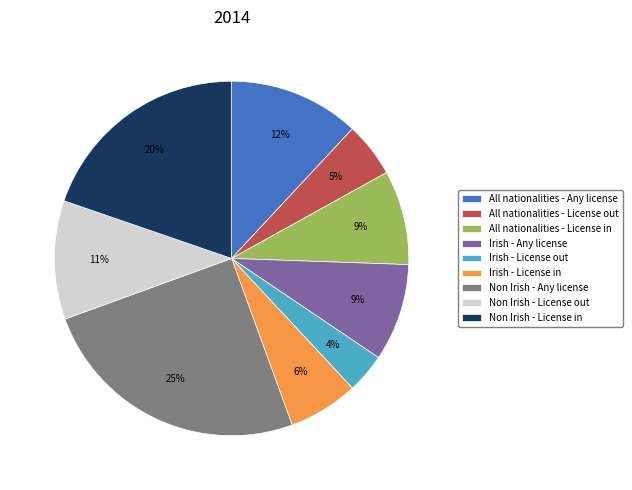

Combined, do All nationalities - License in and Non Irish - License in account for over 50%?

No